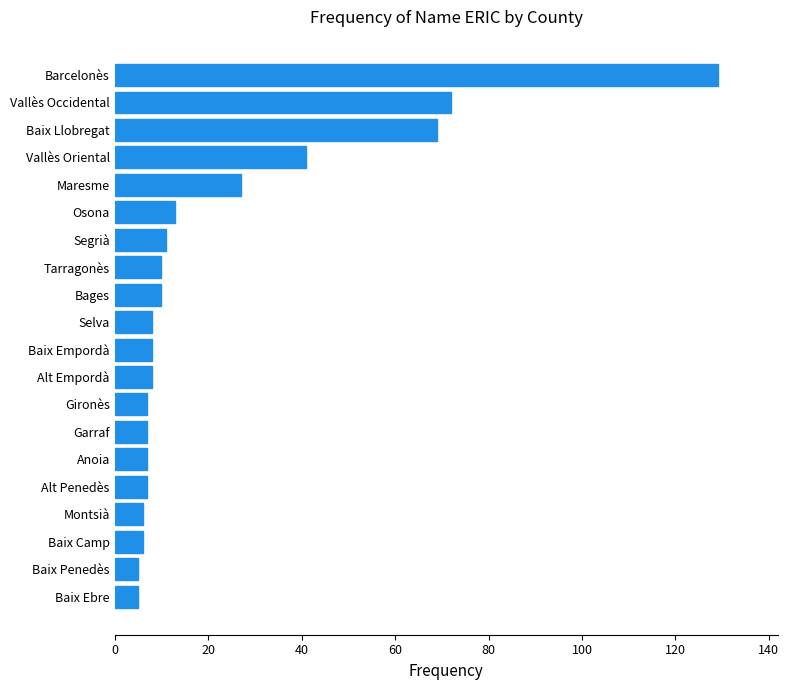

What is the ratio of the value at Osona to the value at Selva?

1.6